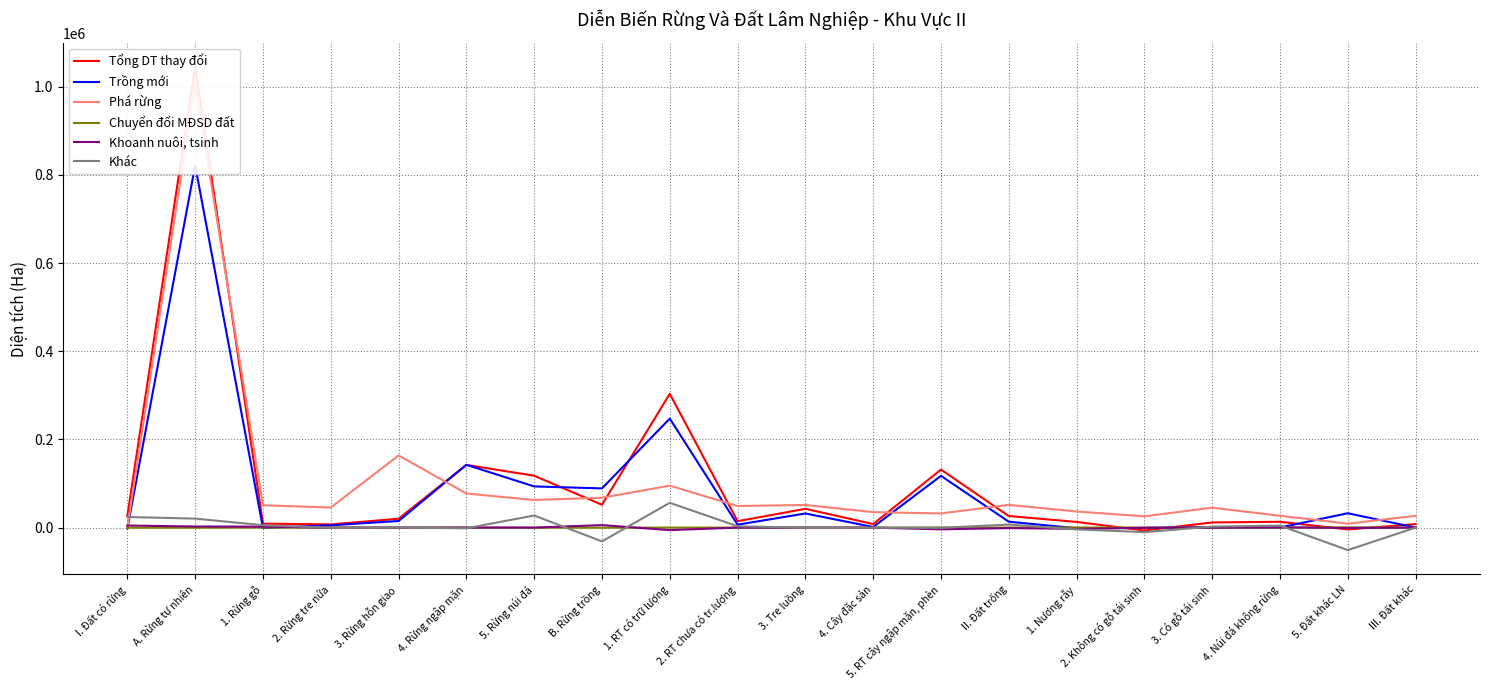

Is it true that Trồng mới equals -615.6 at 2. Không có gỗ tái sinh?

True